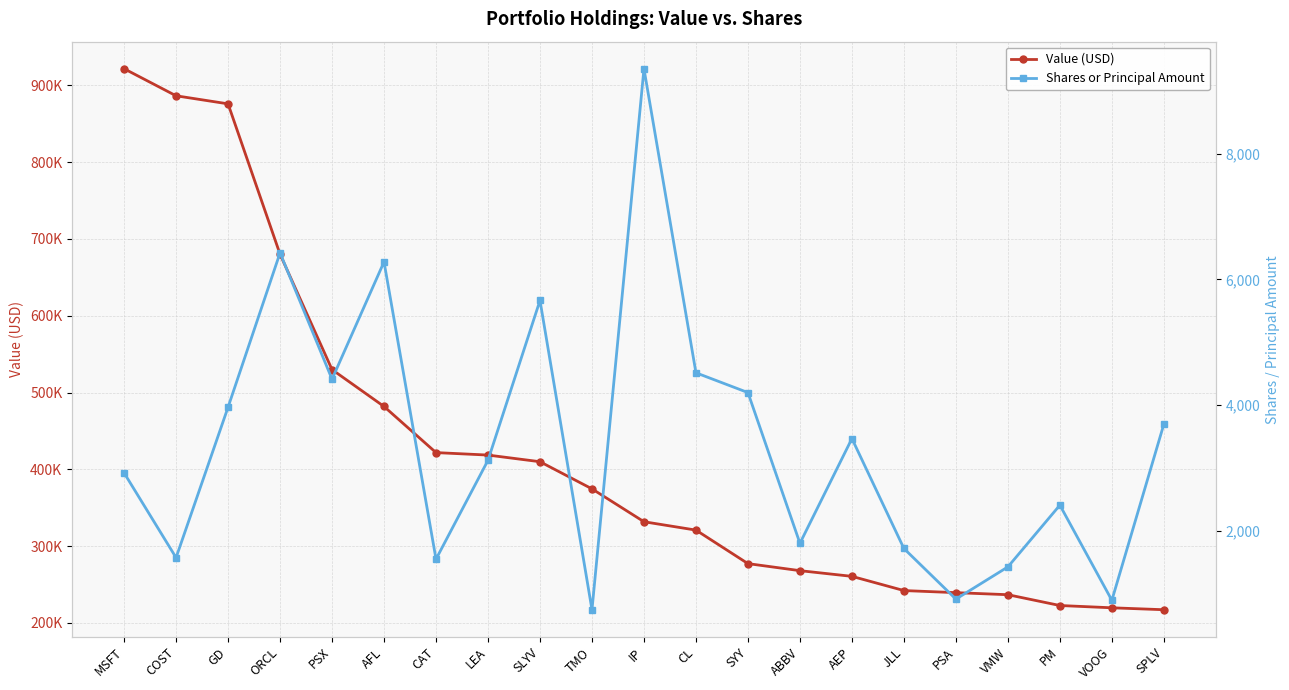

Which has a higher value, ORCL or ABBV?

ORCL